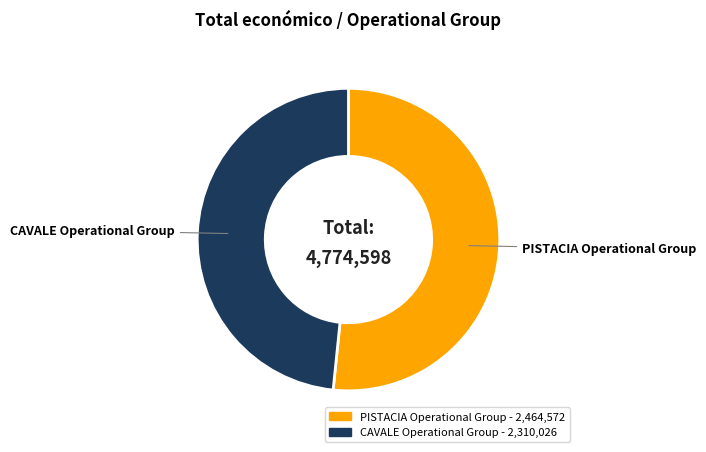

Count the number of slices in the pie.

2